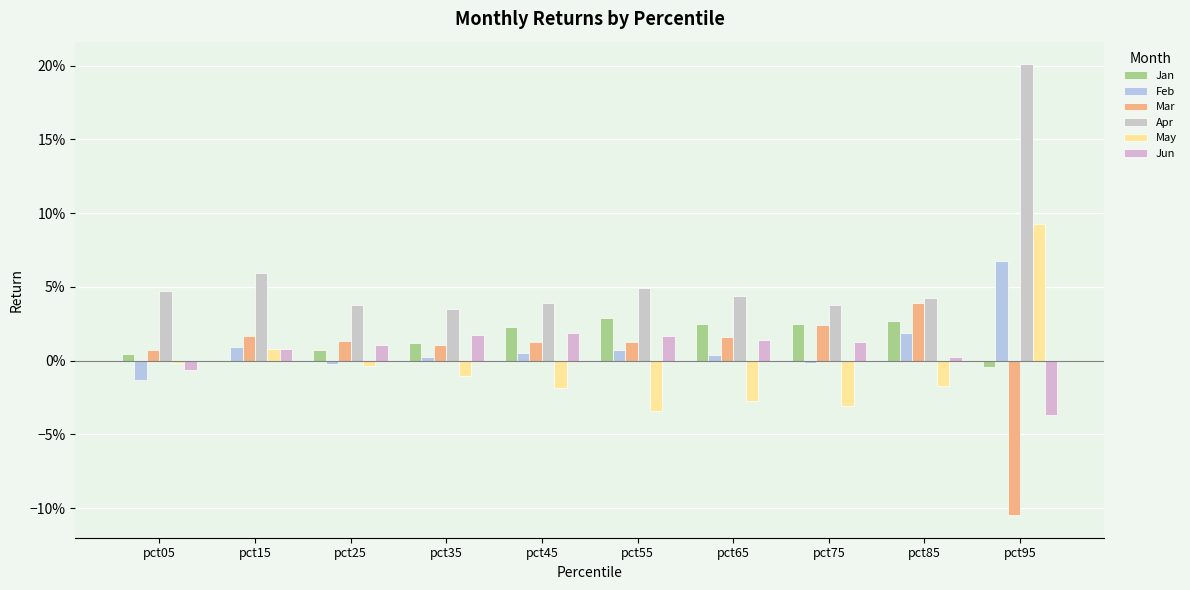

At which label does Feb first exceed 0?

pct15